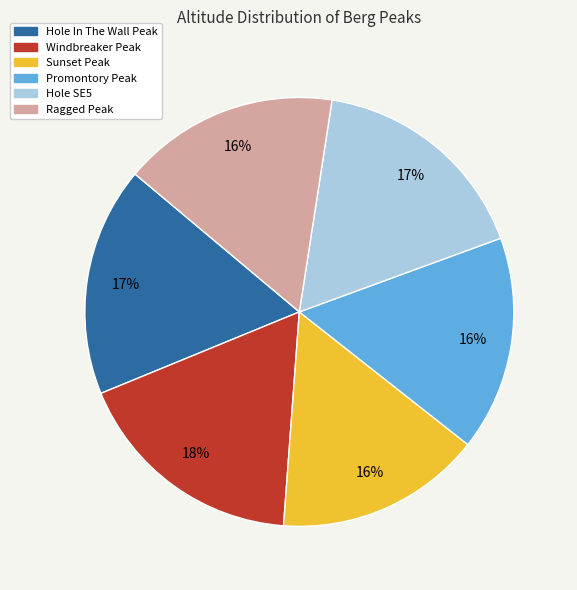

Does Hole SE5 account for over 50% of the chart?

No